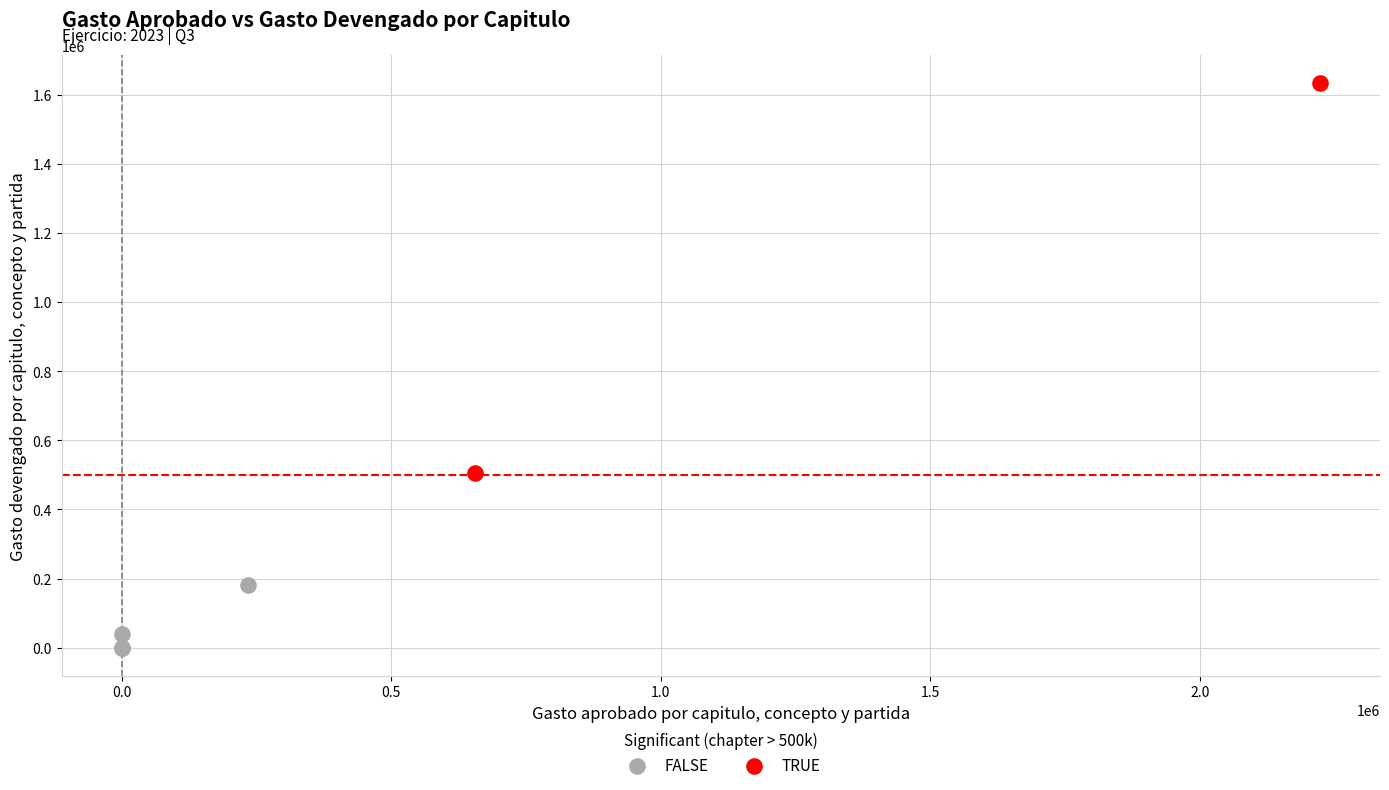

What are all the series names shown in the legend?

FALSE, TRUE